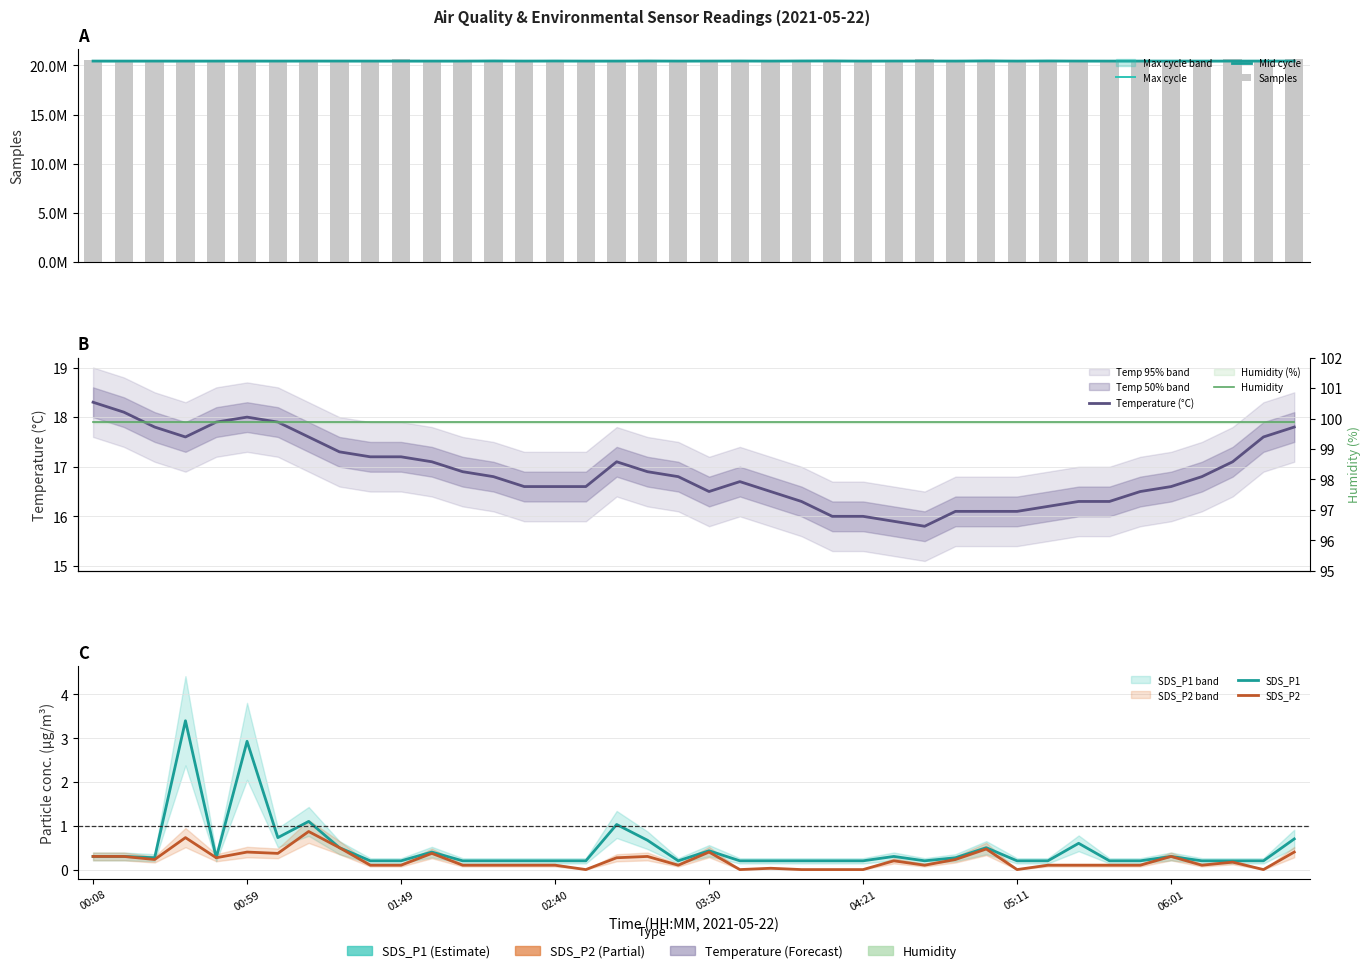

List the labels in order of SDS_P2 value, largest first.

01:19, 00:39, 01:29, 05:01, 00:59, 03:30, 06:41, 01:09, 01:59, 00:08, 00:19, 03:10, 06:01, 00:49, 03:00, 00:29, 04:51, 04:31, 06:21, 01:39, 01:49, 02:10, 02:20, 02:30, 02:40, 03:20, 04:41, 05:21, 05:31, 05:41, 05:51, 06:11, 03:50, 02:50, 03:40, 04:00, 04:10, 04:21, 05:11, 06:31